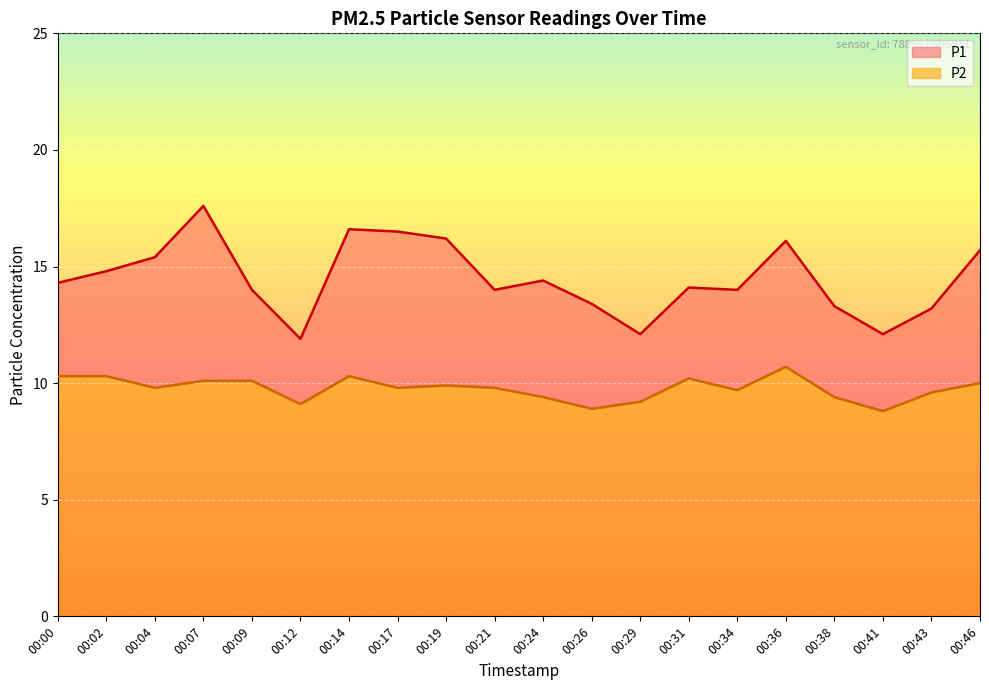

At which category does P2 reach its first local peak?

00:14